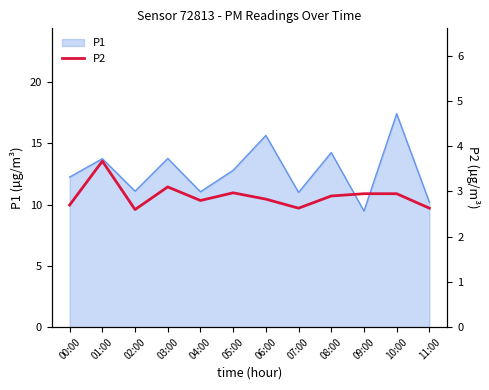

What is the change in value from 04:00 to 07:00?

-0.2